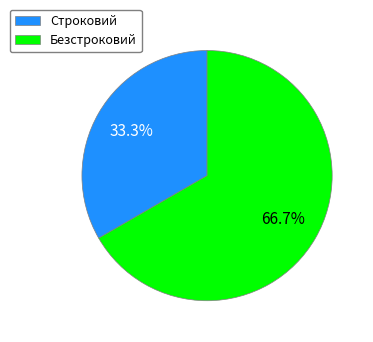

Is the sum of Строковий and Безстроковий greater than half?

Yes